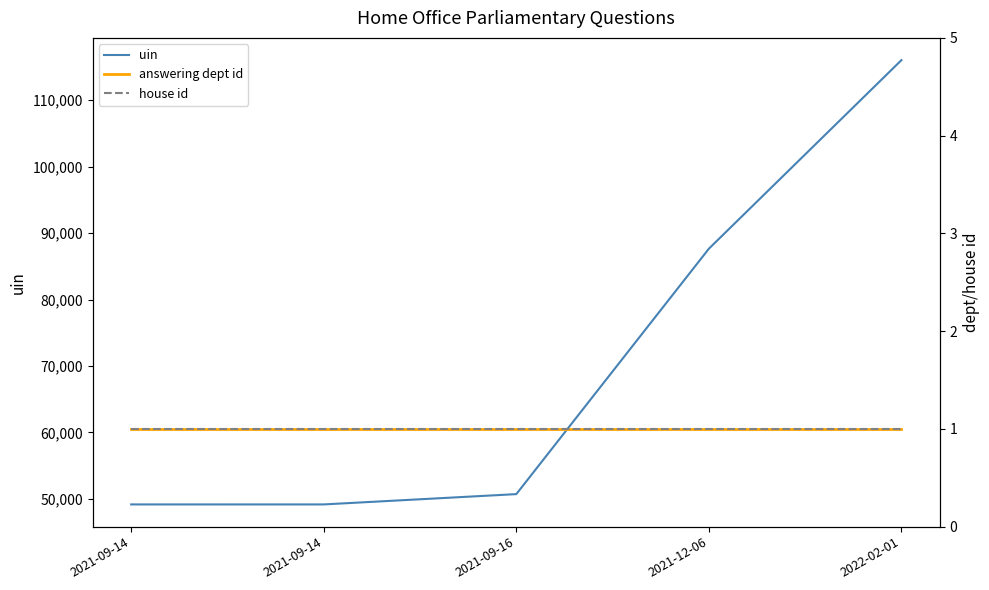

Which series has the largest total across all categories?

uin